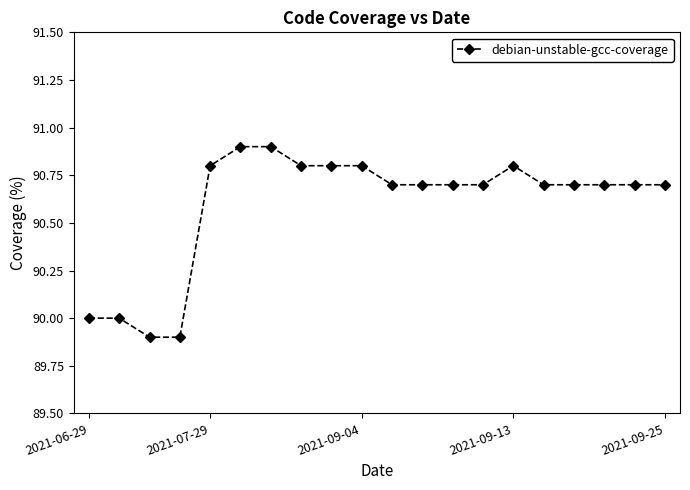

What is the value of the 9th point from the left?

90.8